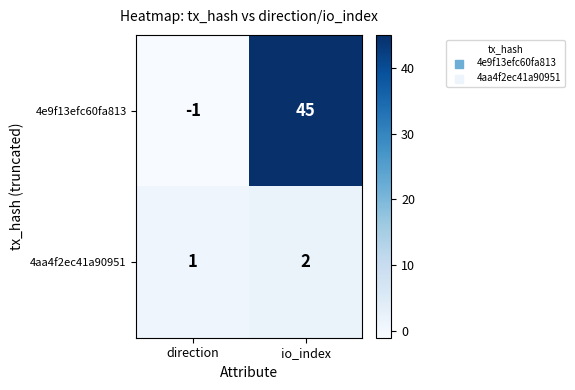

What is the average value of the 4e9f13efc60fa813 series?

22